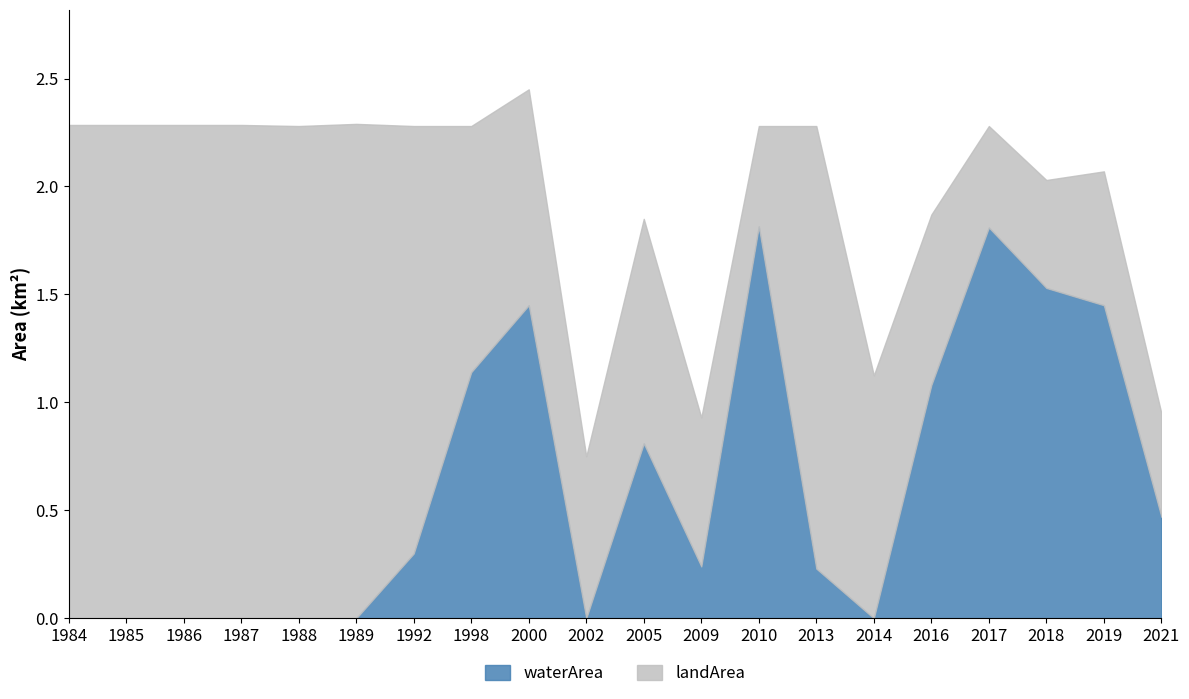

Reading left to right, extract all data points from this chart.

waterArea: 1984=0.0	1985=0.0	1986=0.0	1987=0.0	1988=0.0	1989=0.0	1992=0.3	1998=1.1	2000=1.4	2002=0.0	2005=0.8	2009=0.2	2010=1.8	2013=0.2	2014=0.0	2016=1.1	2017=1.8	2018=1.5	2019=1.4	2021=0.5
landArea: 1984=2.3	1985=2.3	1986=2.3	1987=2.3	1988=2.3	1989=2.3	1992=2.0	1998=1.1	2000=1.0	2002=0.8	2005=1.0	2009=0.7	2010=0.5	2013=2.0	2014=1.1	2016=0.8	2017=0.5	2018=0.5	2019=0.6	2021=0.5